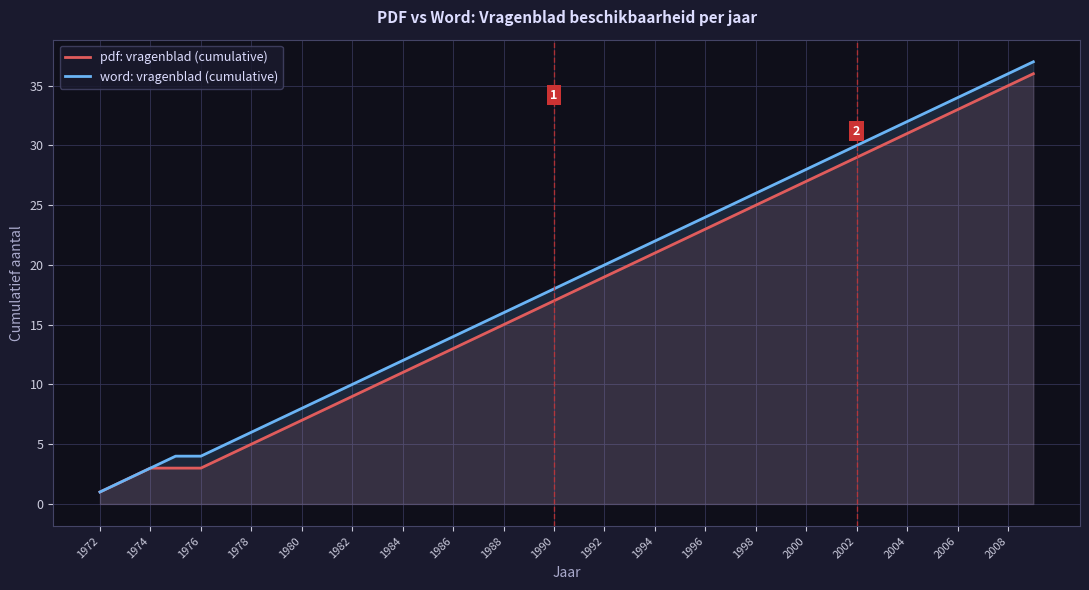

What value does the pdf: vragenblad (cumulative) series have at 25, to the nearest 10?

20